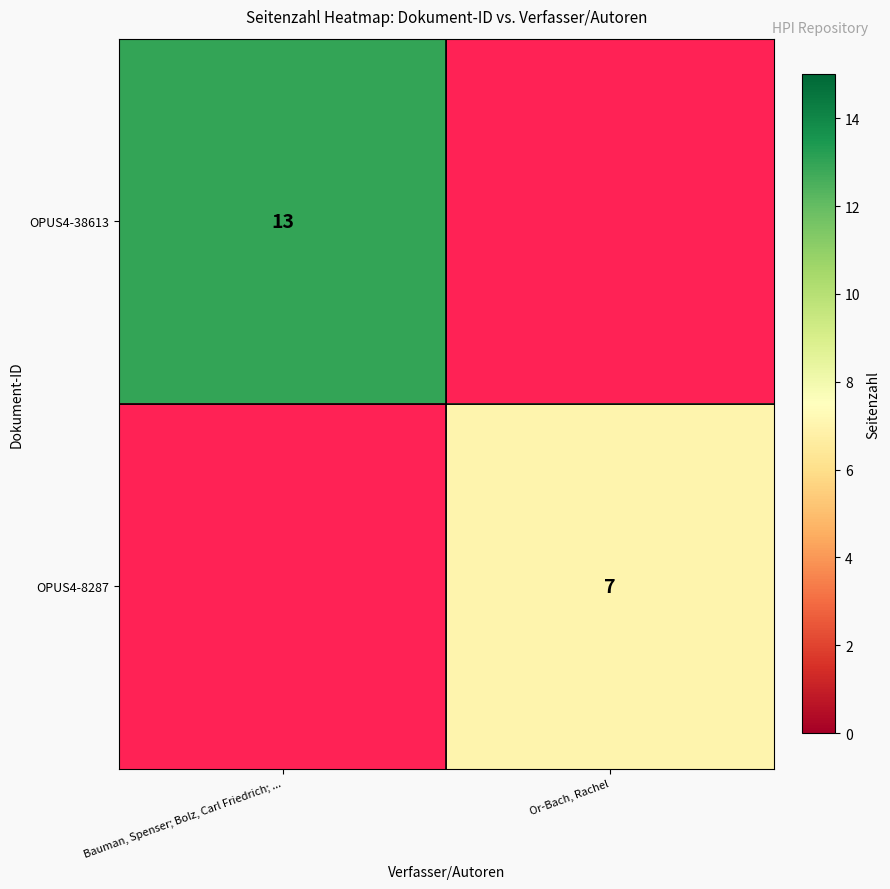

Is it true that OPUS4-38613 equals 22 at Bauman, Spenser; Bolz, Carl Friedrich; ...?

False